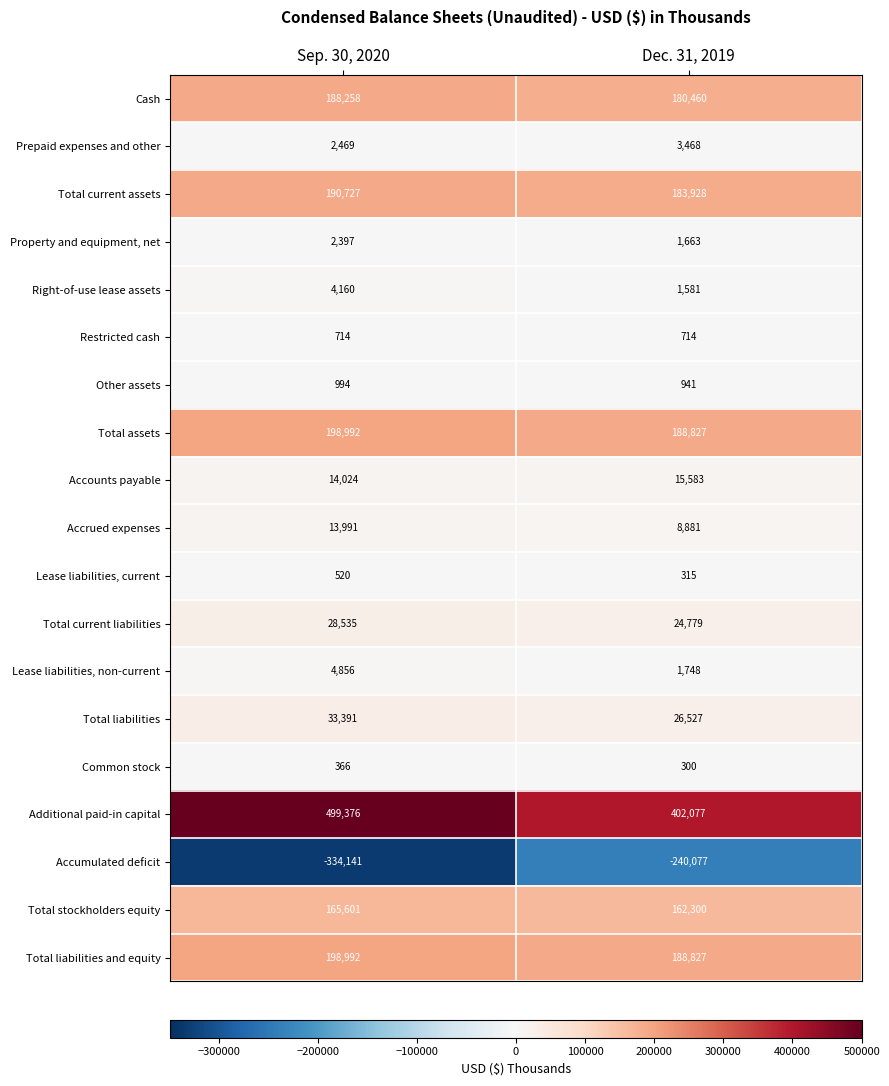

Which series has the largest total across all categories?

Additional paid-in capital